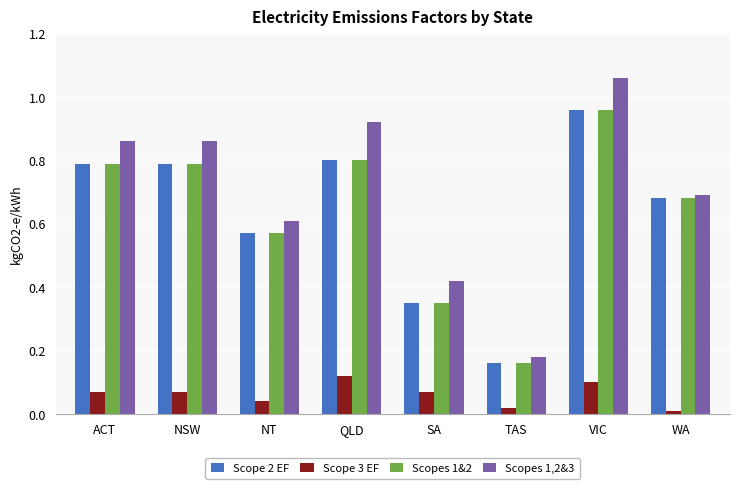

What is the label of the 4th bar from the right?

SA